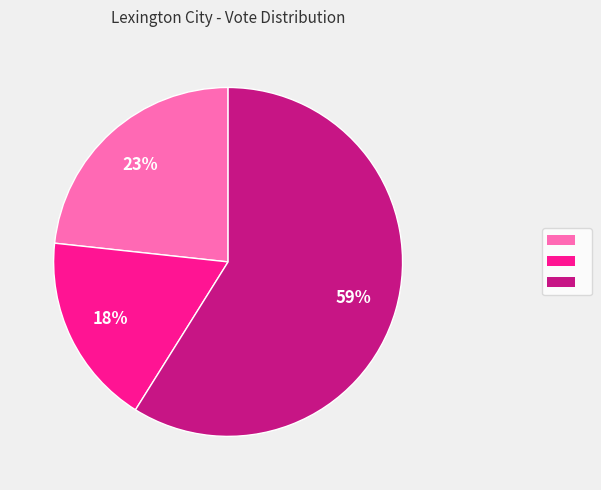

Is there a majority slice in this chart?

Yes